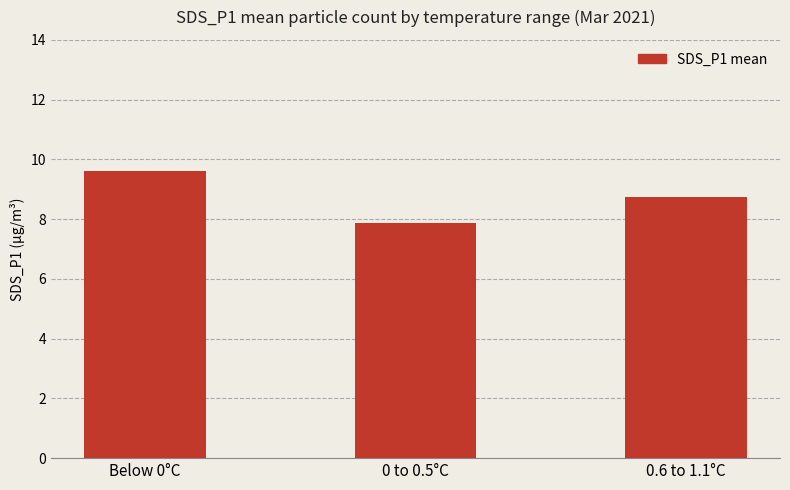

What is the sum of all values?

26.2